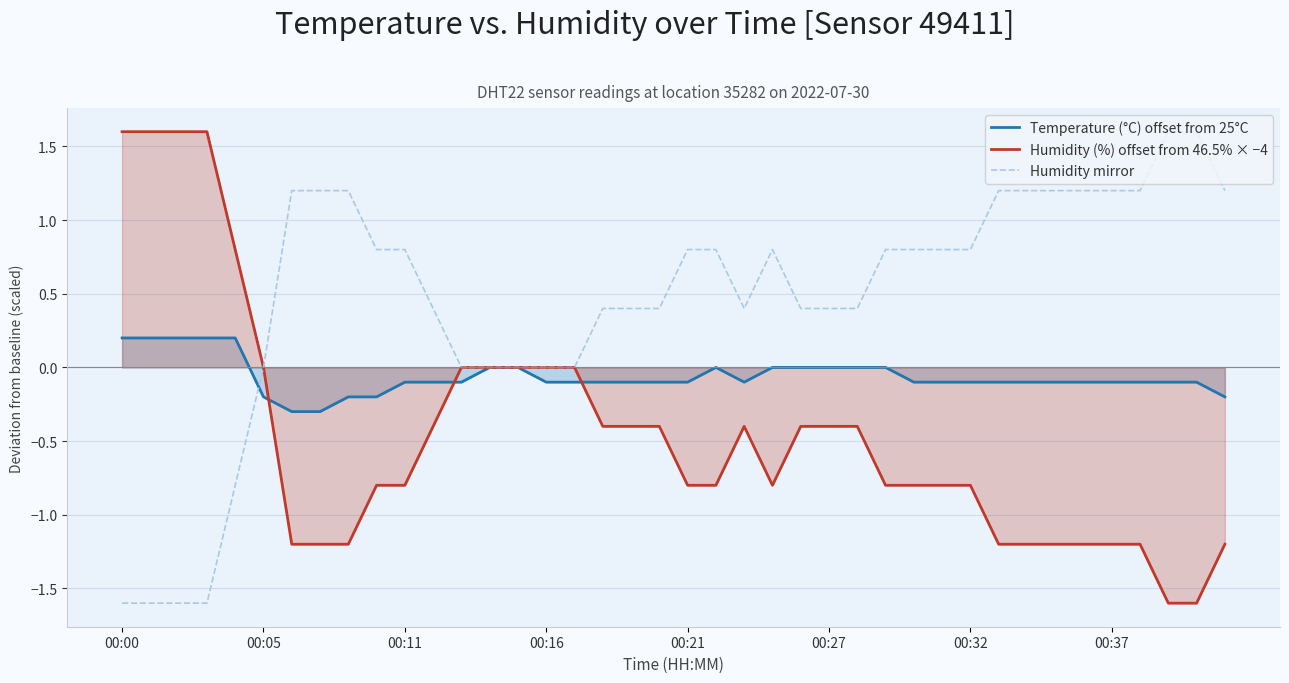

What is the label of the 22nd point from the right?

18